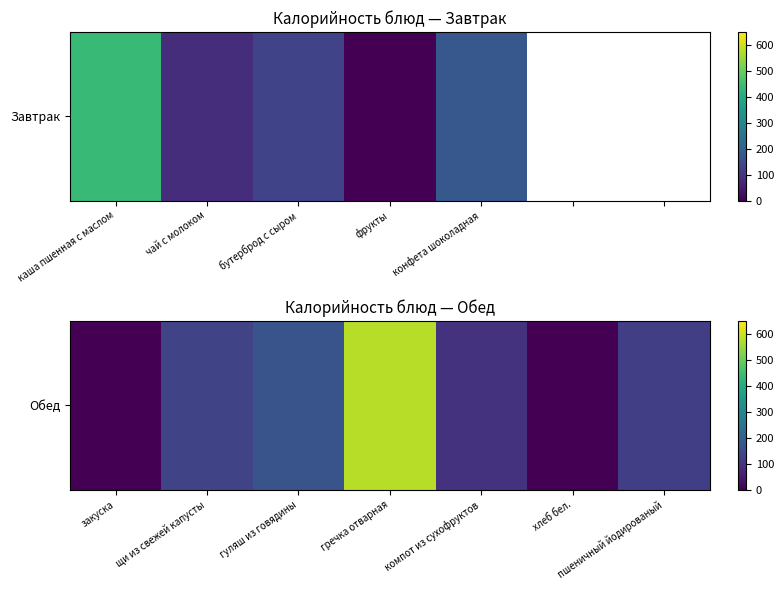

Which has a higher value, пшеничный йодированый or щи из свежей капусты?

щи из свежей капусты